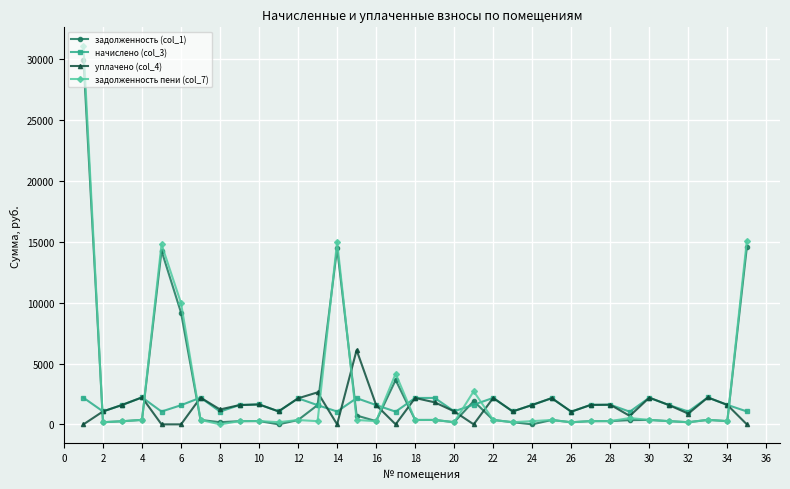

What is the maximum value for задолженность пени (col_7)?

31066.8